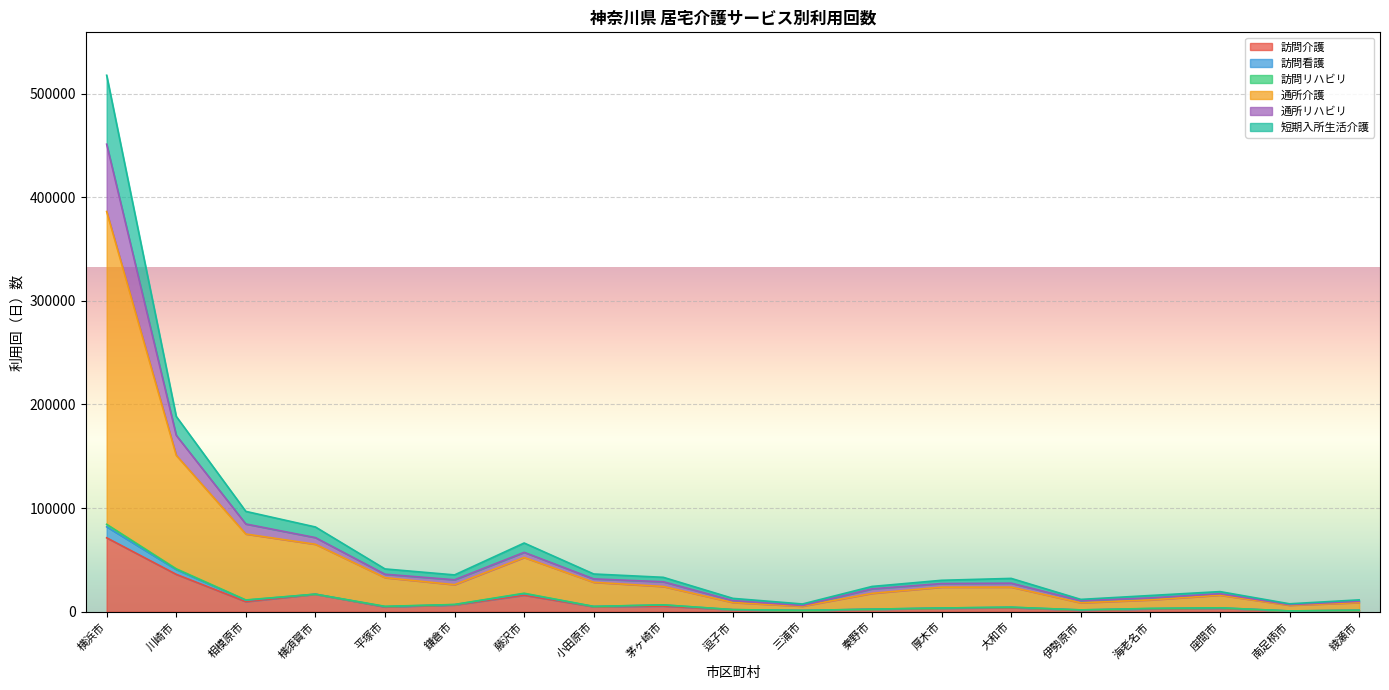

What is the difference between the 通所介護 values at 茅ヶ崎市 and 大和市?

578